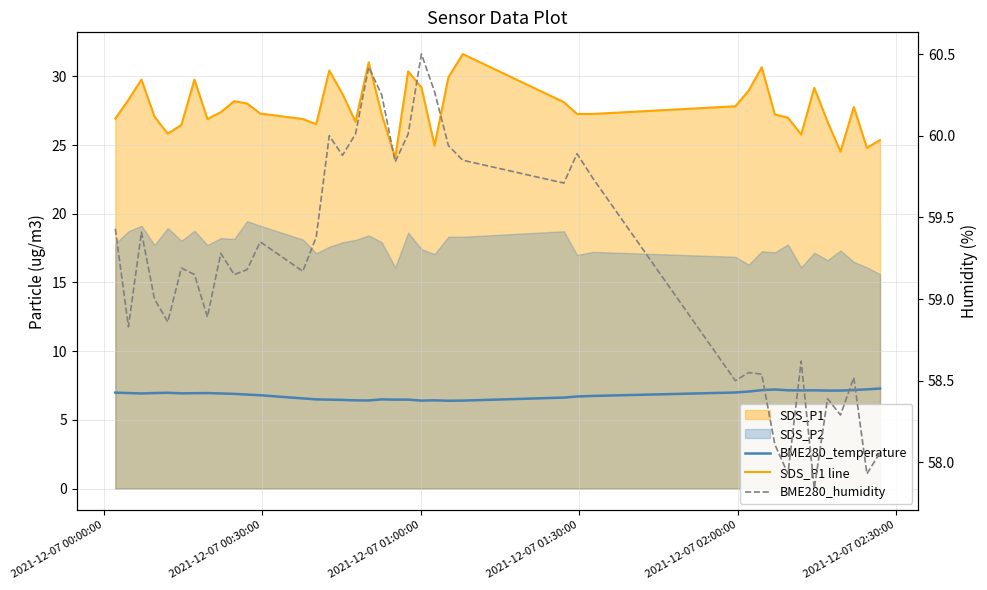

True or false: SDS_P1 line and BME280_humidity intersect in this chart.

False